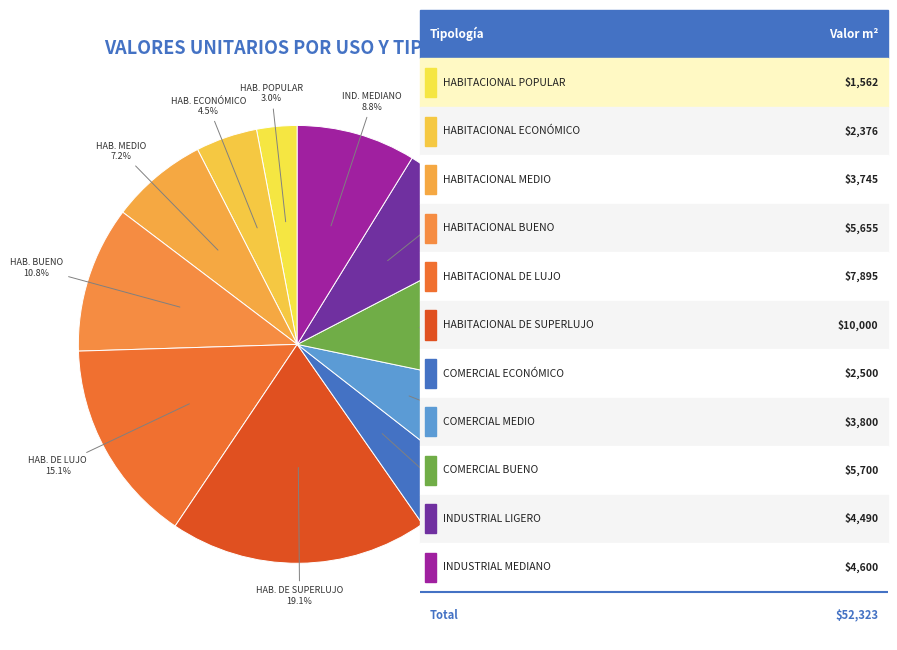

To the nearest percent, what is the average slice percentage?

9%